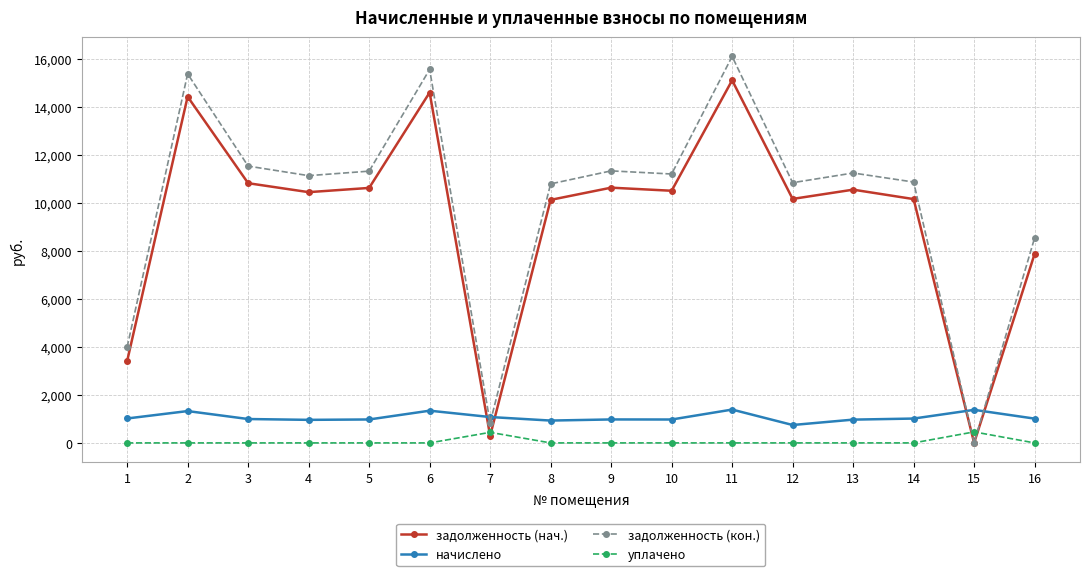

What is the value of the начислено point at the 7th from the left?

1078.0